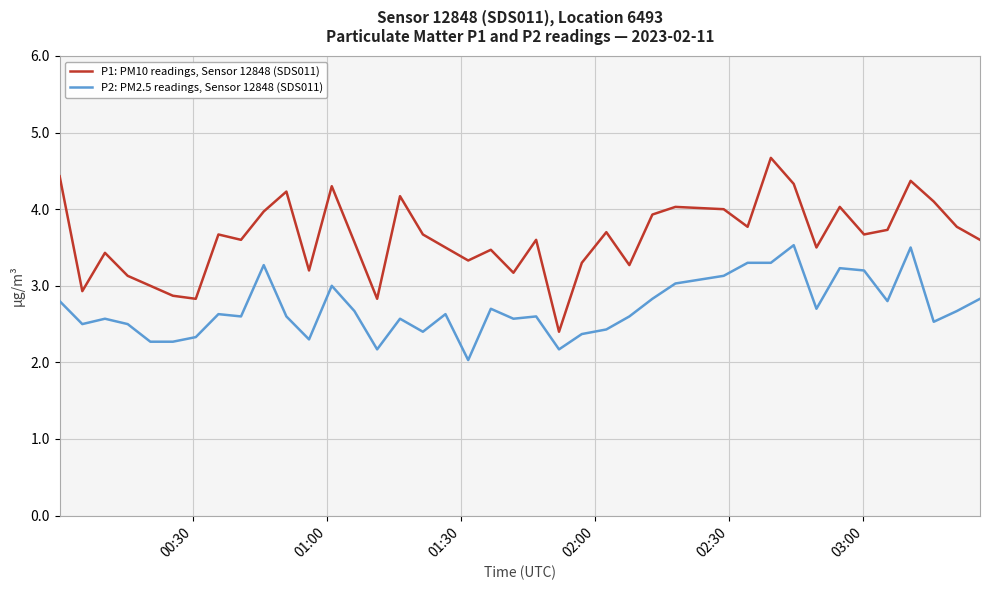

List the series in order of their overall mean, highest first.

P1: PM10 readings, Sensor 12848 (SDS011), P2: PM2.5 readings, Sensor 12848 (SDS011)